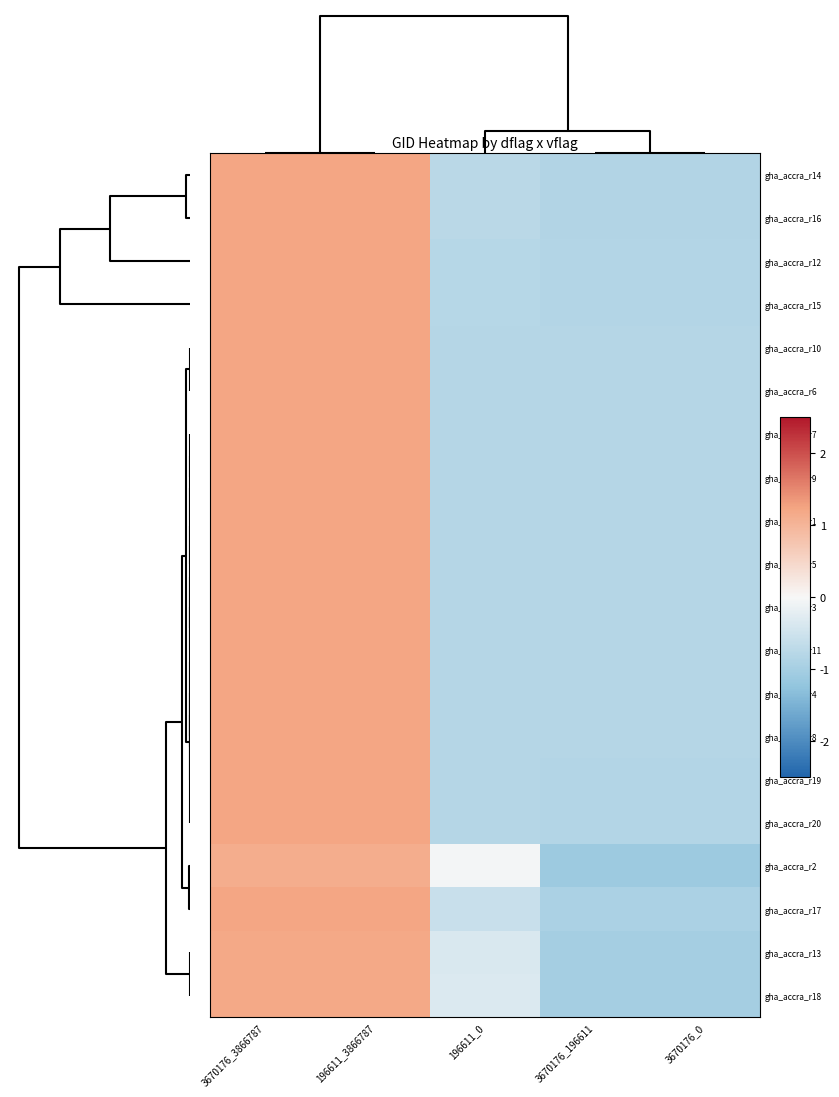

At which category does the chart reach its peak across all series?

3670176_3866787